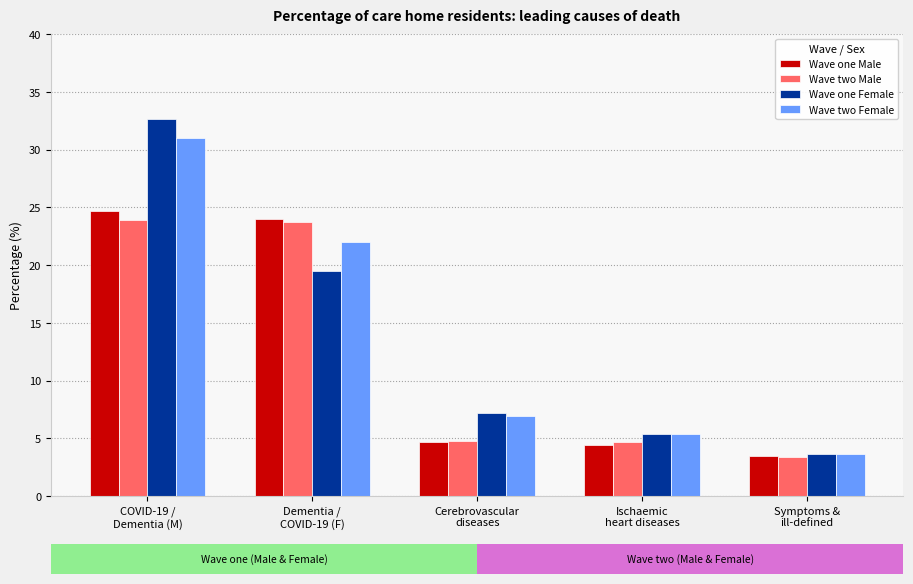

Which series has the widest spread of values?

Wave one Female